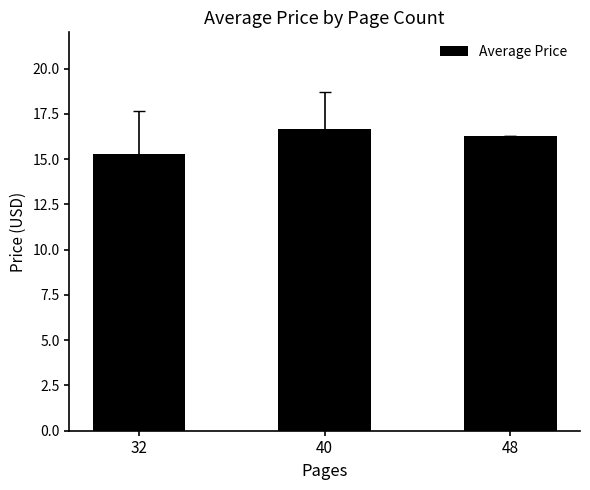

How many bars are there in total?

3